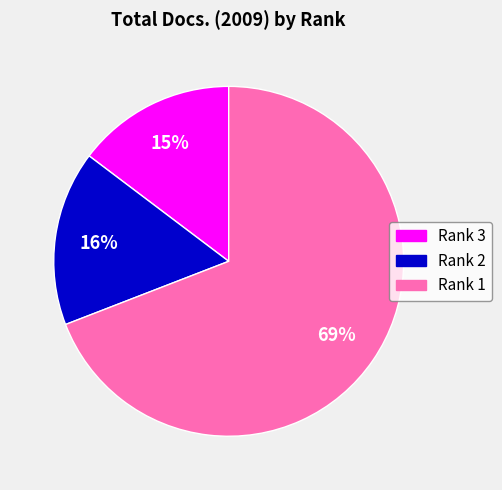

To the nearest percent, what is the combined percentage of Rank 2 and Rank 1?

85%